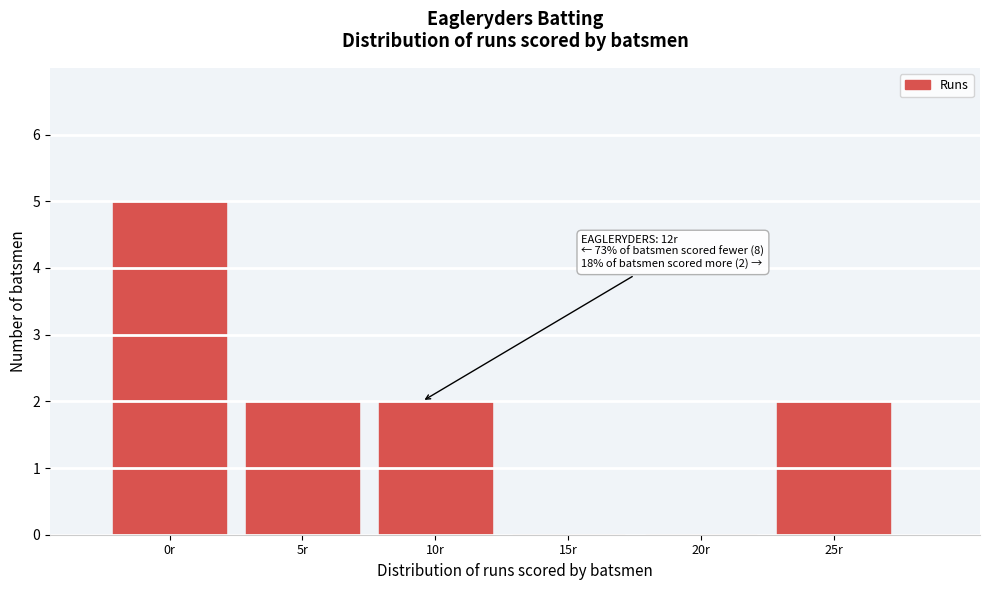

Reading left to right, list all the values displayed in this chart.

0r=5	5r=2	10r=2	15r=0	20r=0	25r=2